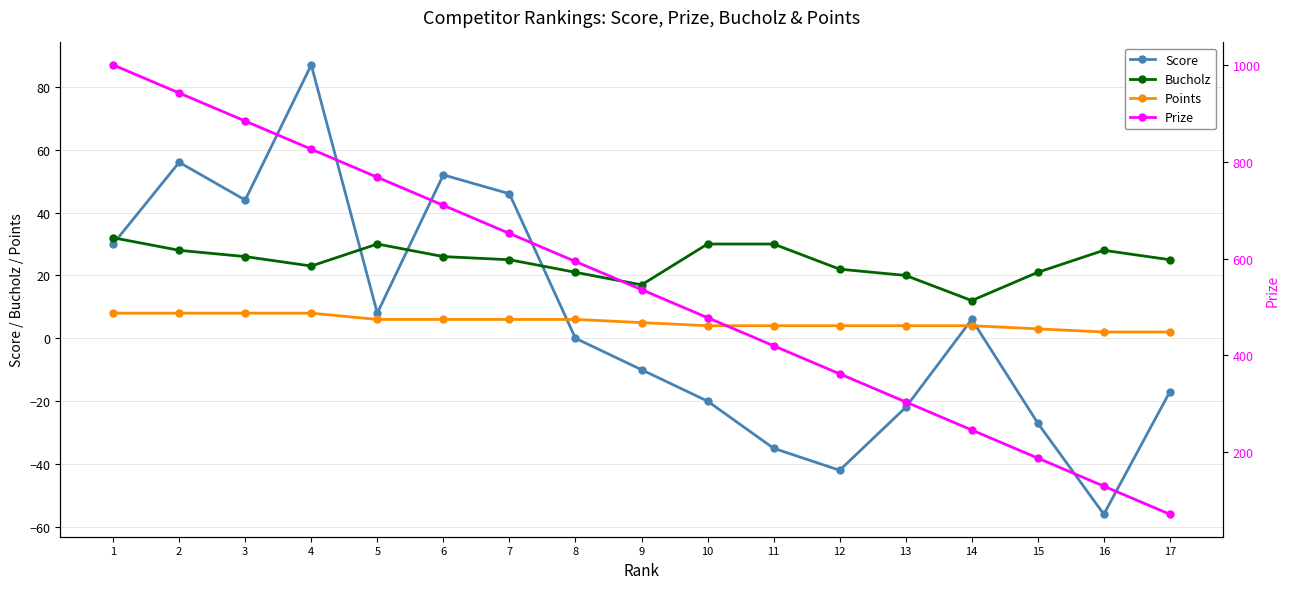

How many interior local valleys does the Score series have?

4